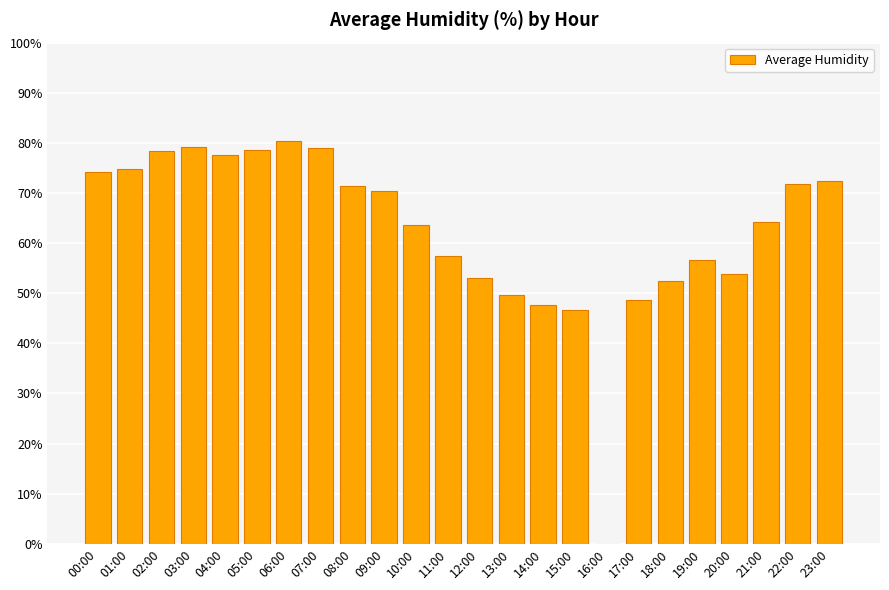

Where does the data first go above 70?

00:00